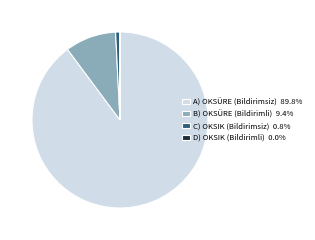

Does any single category account for the majority?

Yes